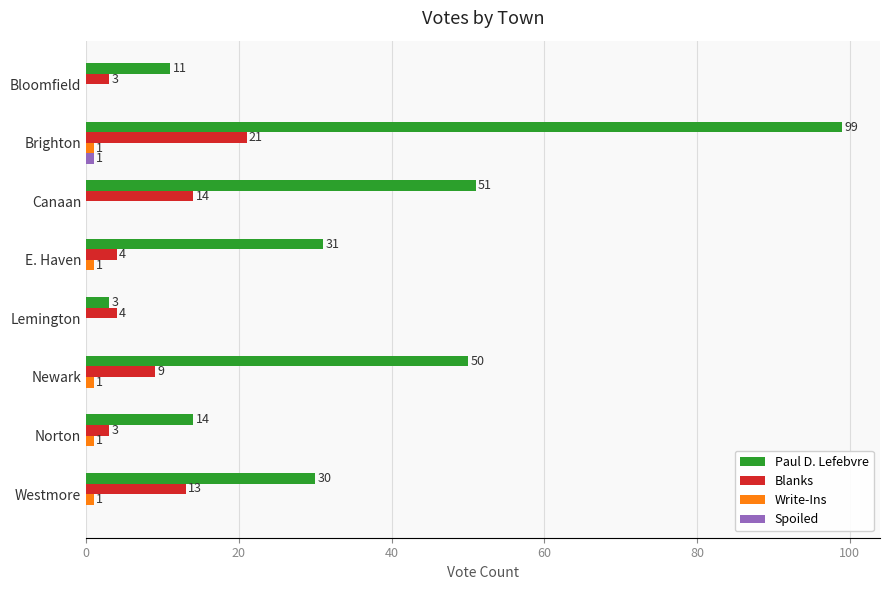

Which label corresponds to the largest value in the chart?

Brighton